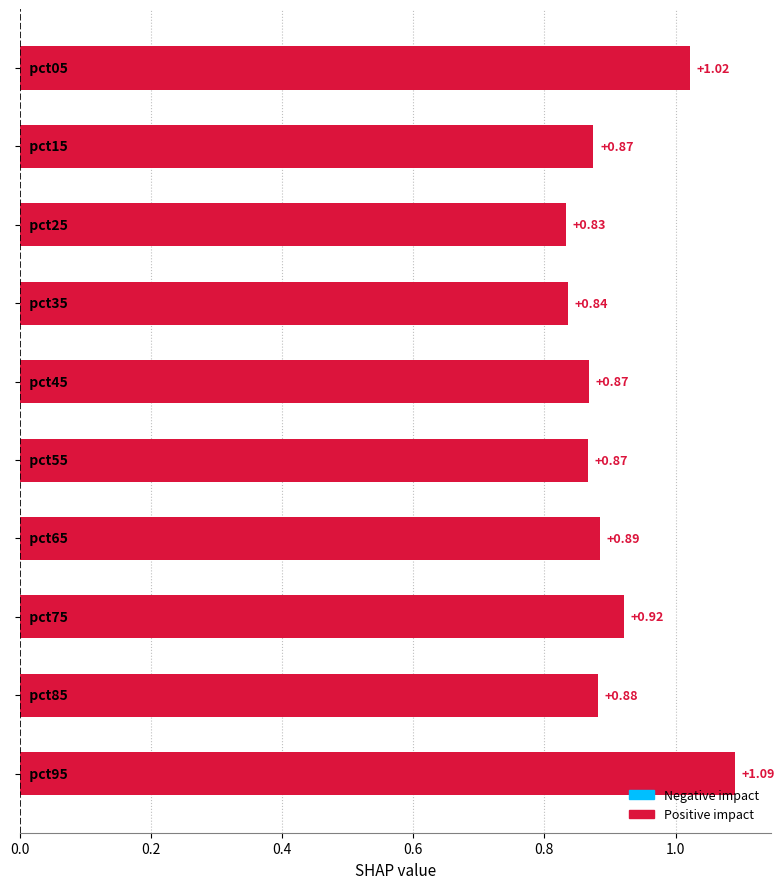

What is the difference between the maximum and second lowest values?

0.3